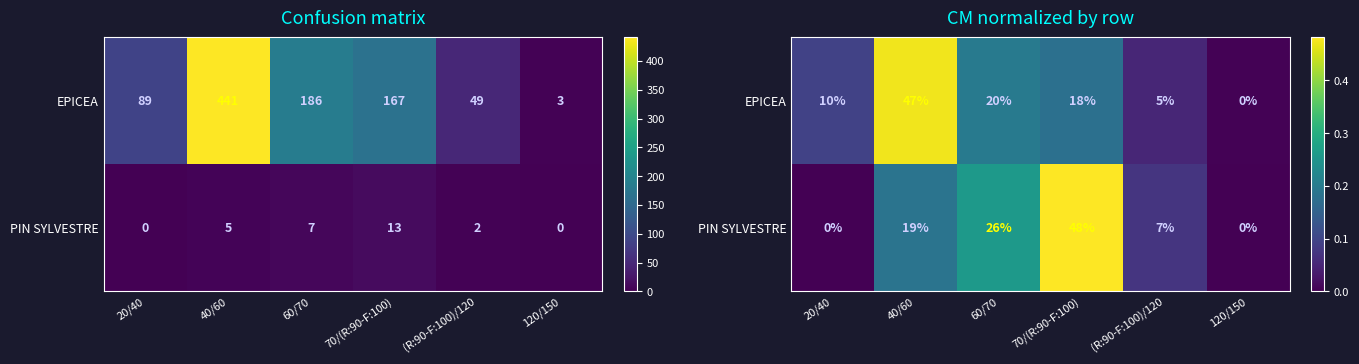

How many PIN SYLVESTRE values are between 0 and 1?

6